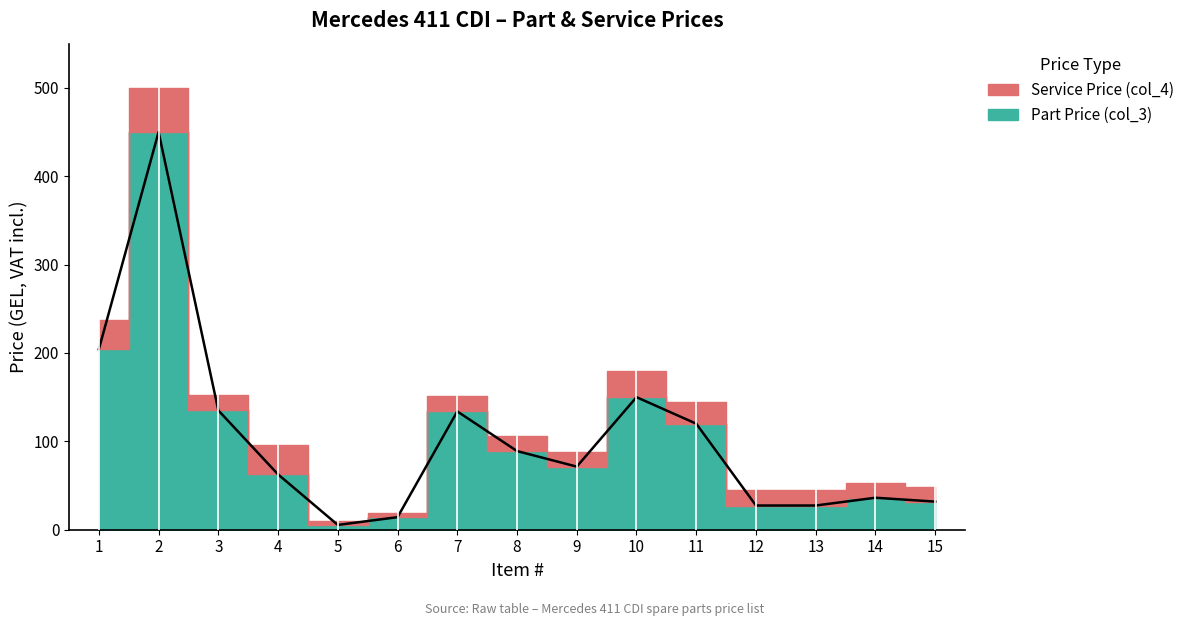

What is the difference between the second highest and minimum values?

198.9